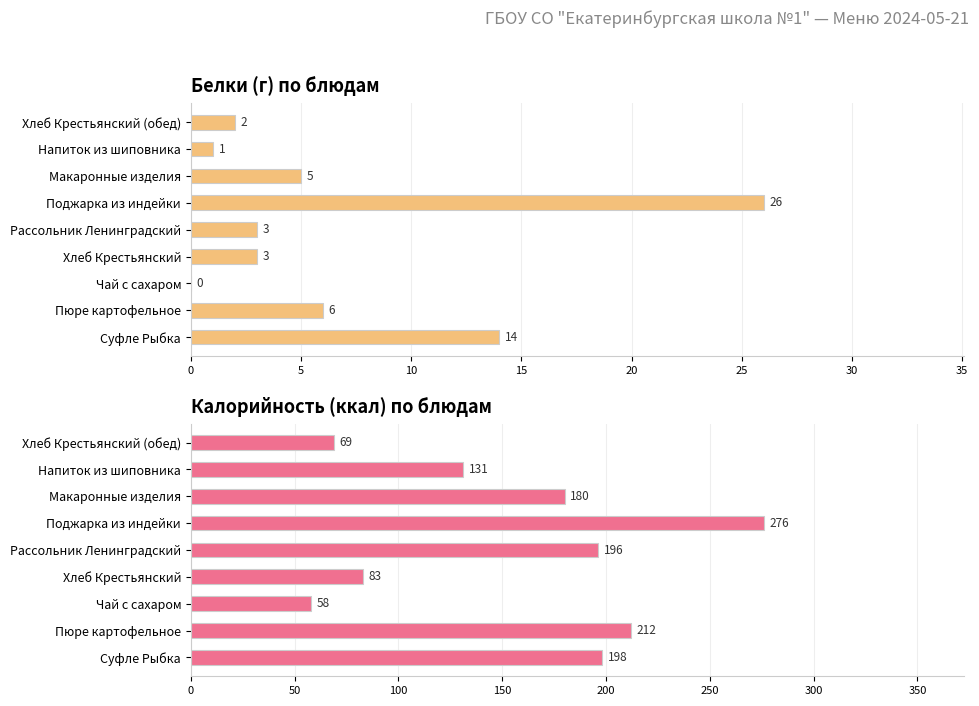

What is the sum of the Калорийность (ккал) values at Пюре картофельное and Суфле Рыбка?

410